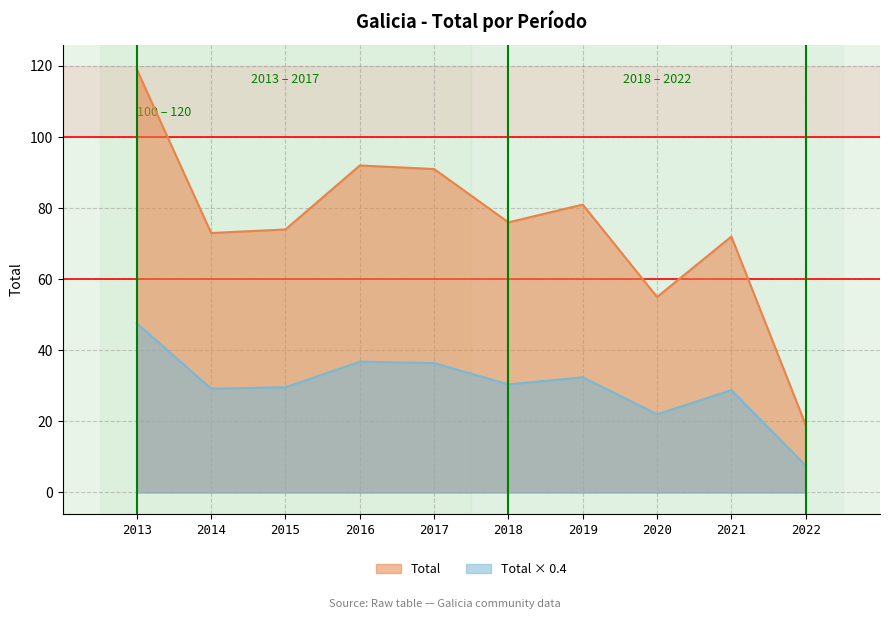

Does the chart have visible grid lines?

Yes